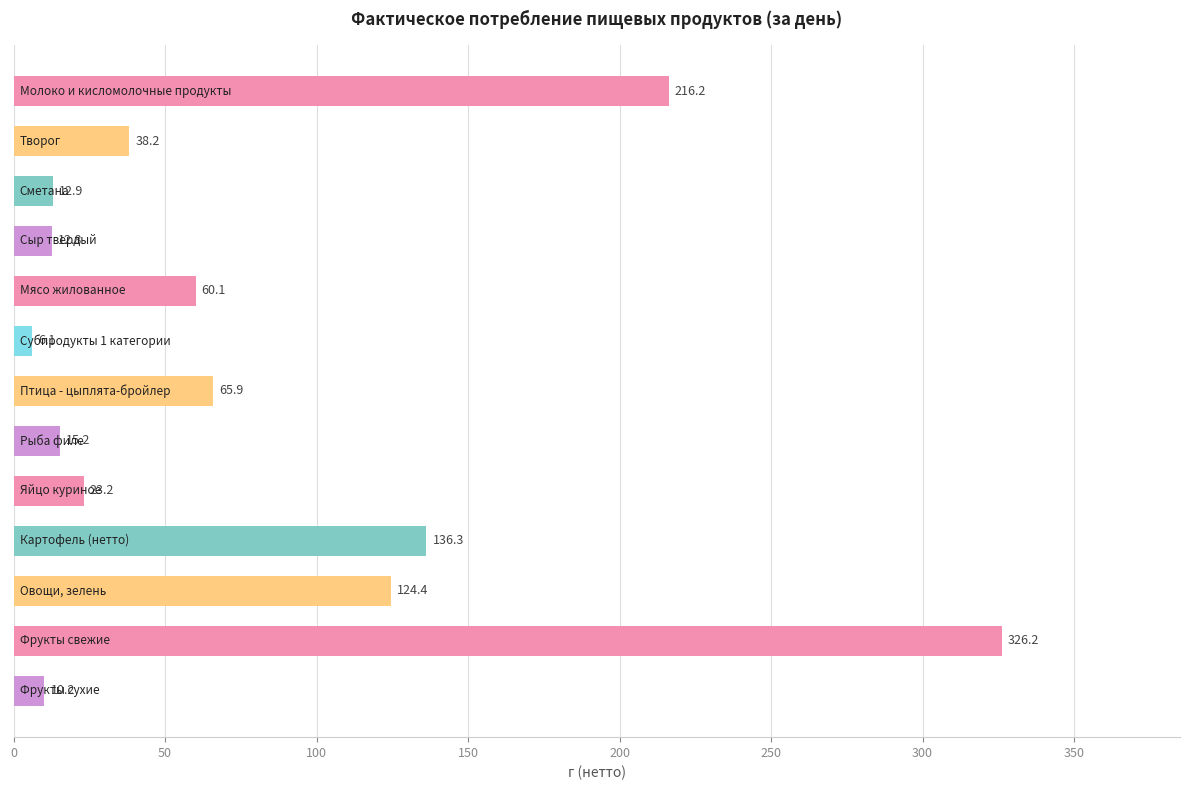

What is the average value?

80.6